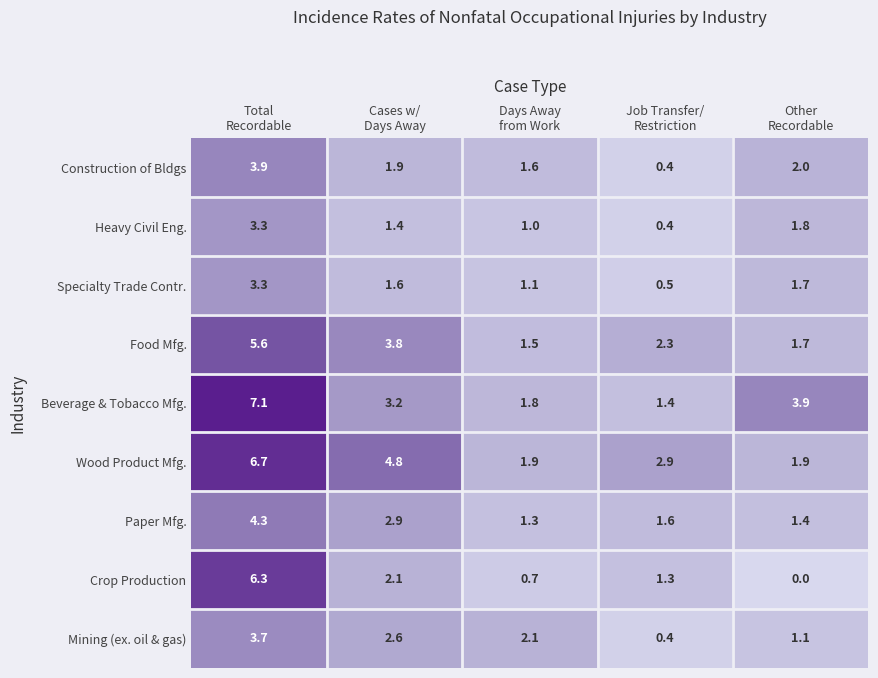

At which category is the sum across all series the highest?

Total
Recordable